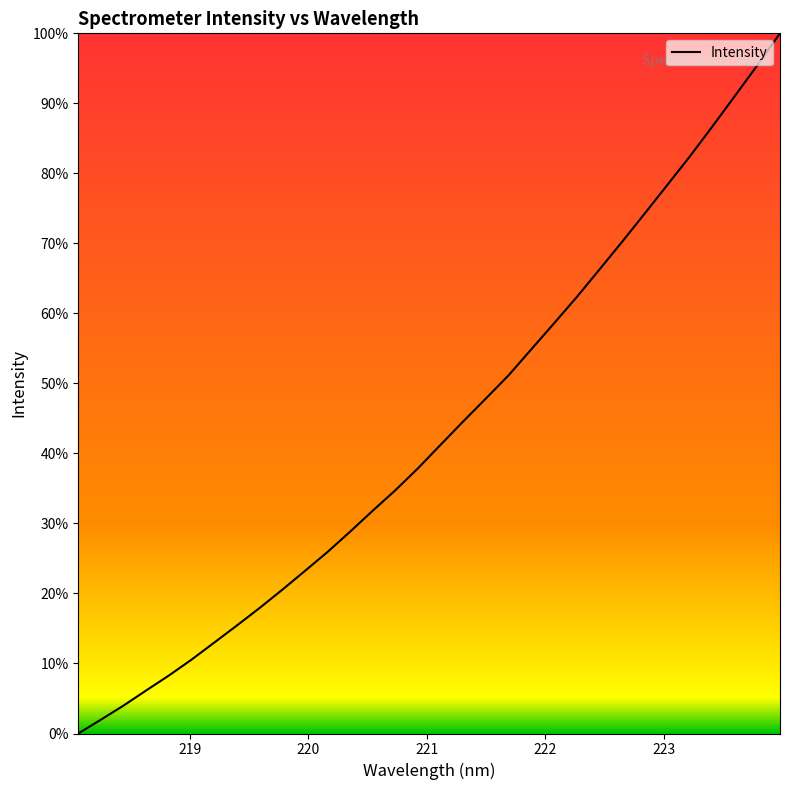

How many series are shown in this chart?

1